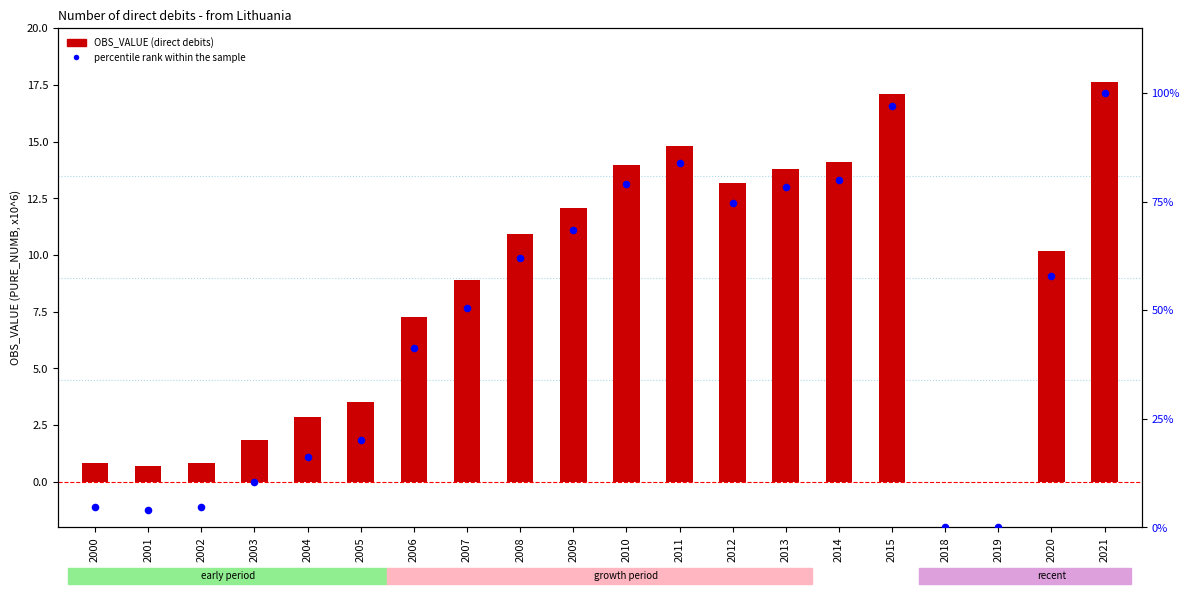

Which series contains the highest Y value?

percentile rank within the sample